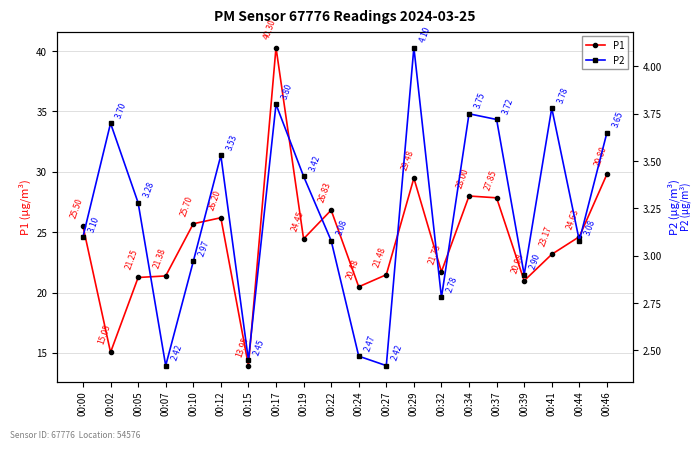

What is the approximate value of P1 at 00:46?

29.8